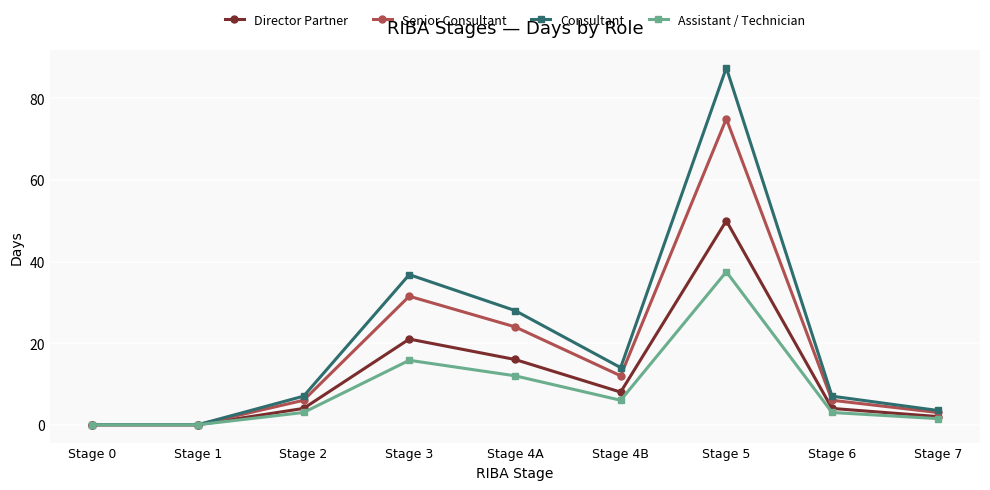

Is the value of Consultant at Stage 2 greater than the value of Director Partner at Stage 2?

Yes